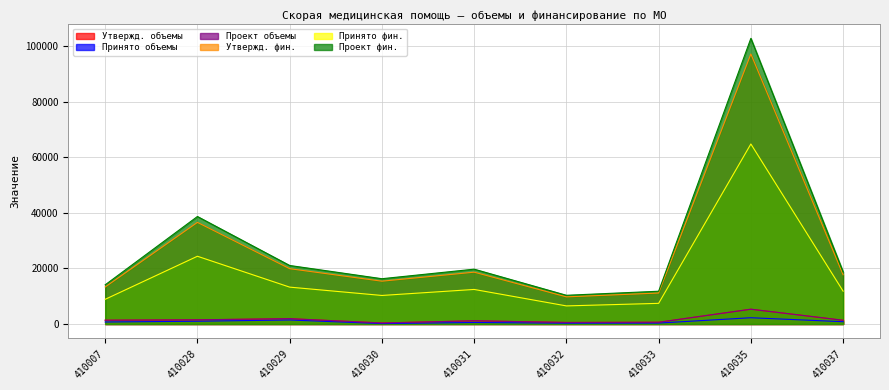

Reading left to right, transcribe all the data shown in this chart.

Утвержд. объемы: 1359.0	1502.0	1915.0	365.0	1147.0	550.0	626.0	5321.0	1341.0
Принято объемы: 719.0	995.0	1445.0	148.0	547.0	296.0	333.0	2254.0	821.0
Проект объемы: 1359.0	1502.0	1915.0	365.0	1147.0	550.0	626.0	5321.0	1341.0
Утвержд. фин.: 13320.2	36562.8	19902.2	15402.3	18647.9	9765.1	11142.1	97153.7	17719.2
Принято фин.: 8880.4	24375.6	13268.1	10268.5	12431.8	6510.1	7428.4	64767.7	11813.4
Проект фин.: 14091.3	38679.7	21054.5	16294.0	19727.5	10330.5	11787.2	102778.4	18745.1